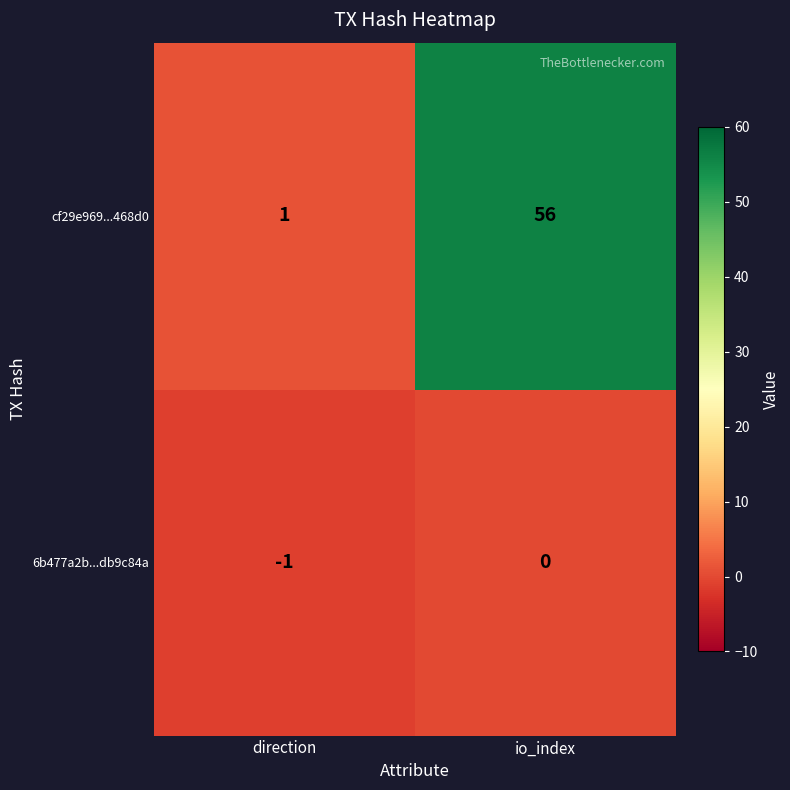

Reading left to right, extract all data points from this chart.

cf29e969...468d0: 1	56
6b477a2b...db9c84a: -1	0